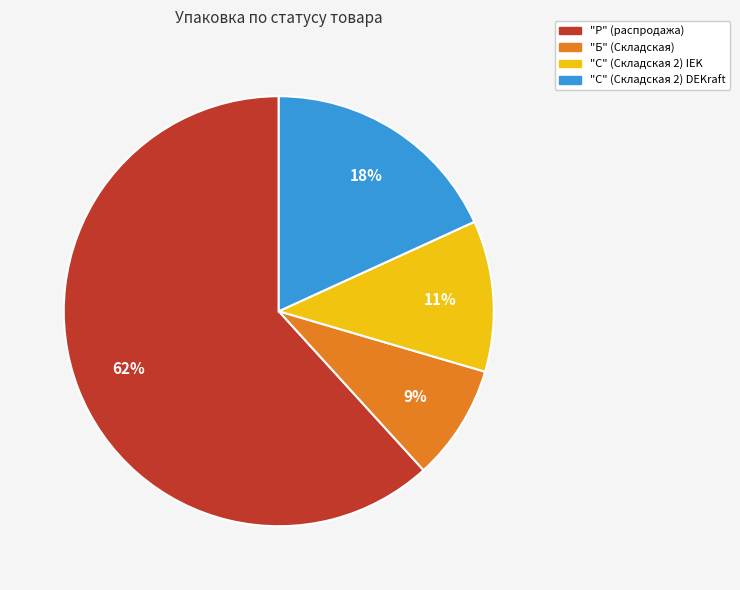

To the nearest percent, what is the average slice percentage?

25%